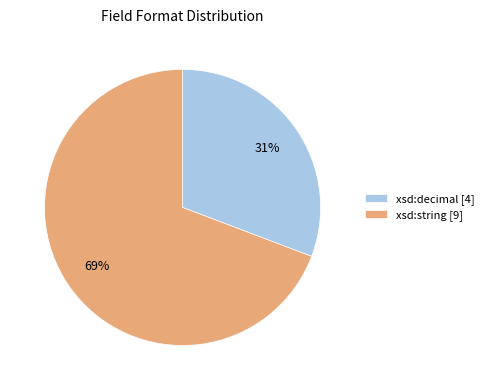

How many segments does this pie chart have?

2